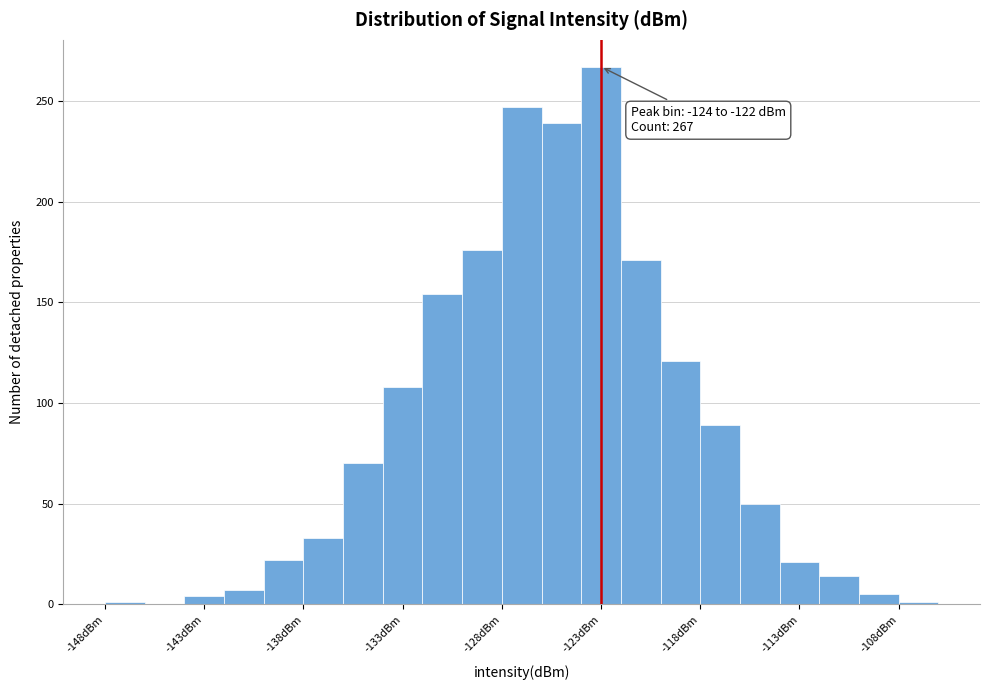

Over which range of the x-axis is the bar tallest?

-124 to -122